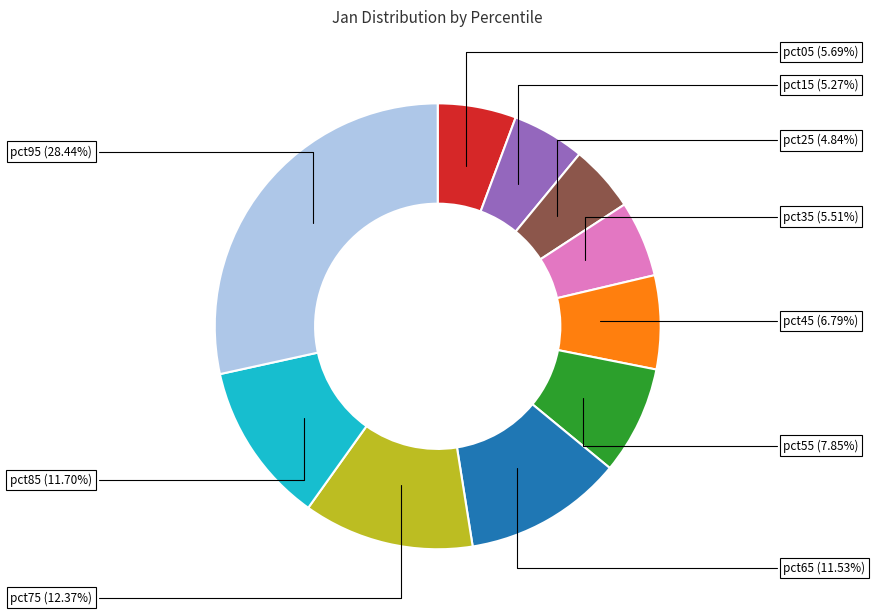

Do pct15 and pct05 together represent more than half of the pie?

No